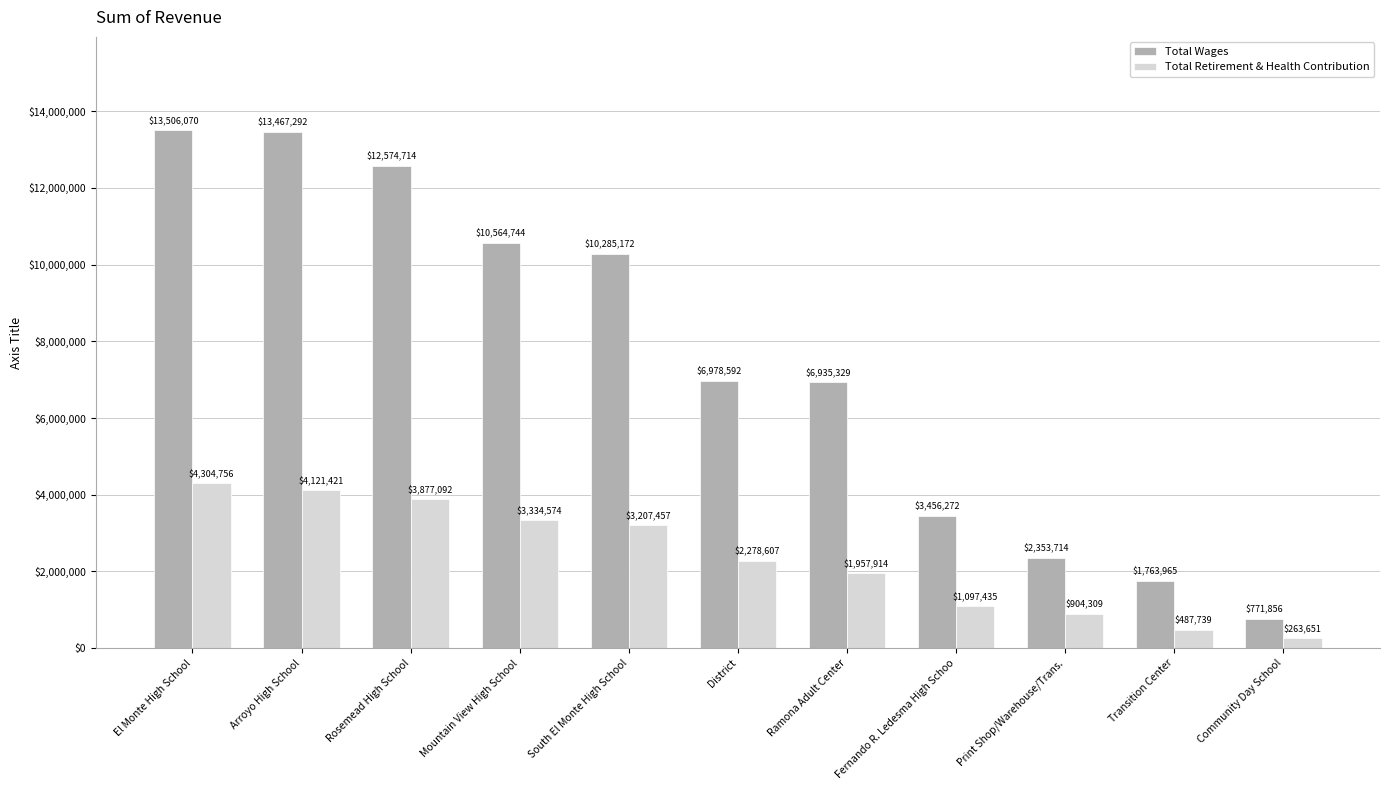

The Total Retirement & Health Contribution series shows 3877092 at Rosemead High School. True or false?

True